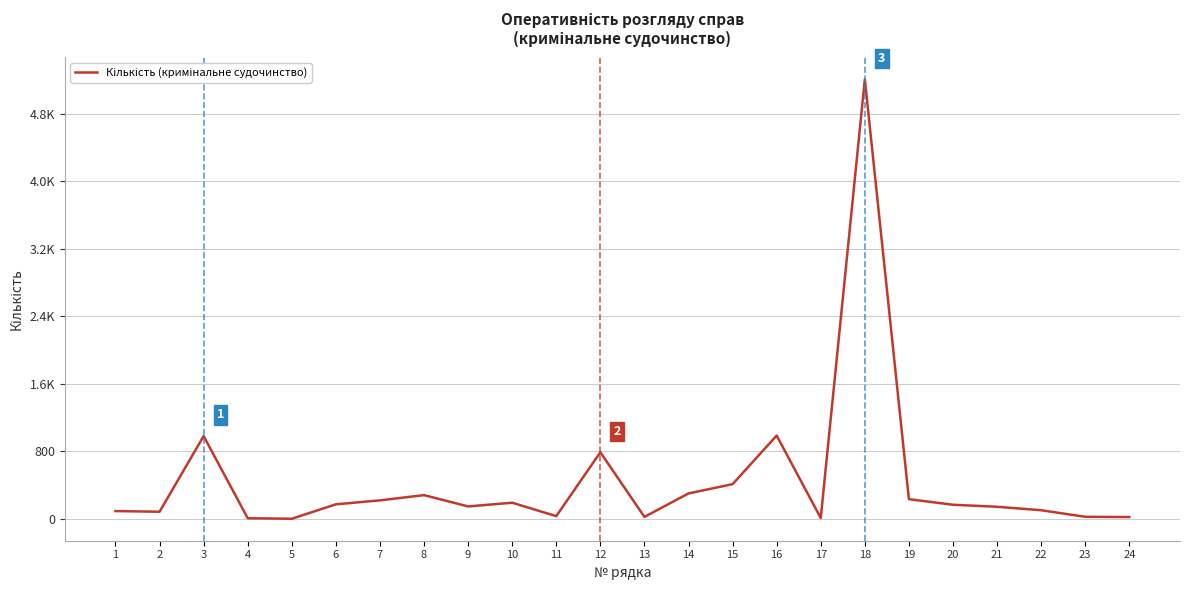

What is the greatest value displayed?

5211